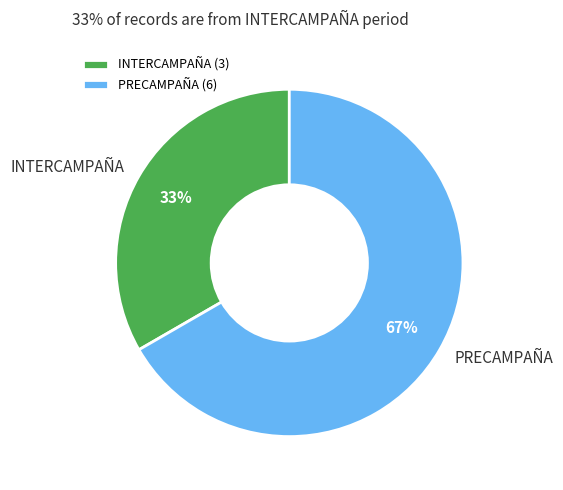

Is there any slice that represents more than half of the pie?

Yes